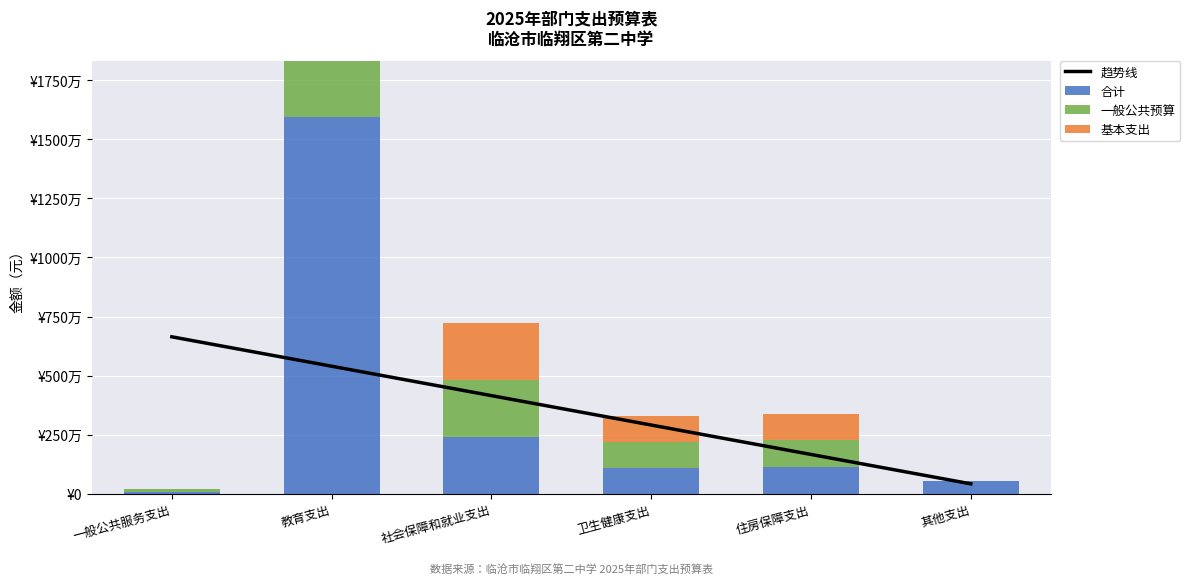

List the labels in order of 一般公共预算 value, smallest first.

其他支出, 一般公共服务支出, 卫生健康支出, 住房保障支出, 社会保障和就业支出, 教育支出